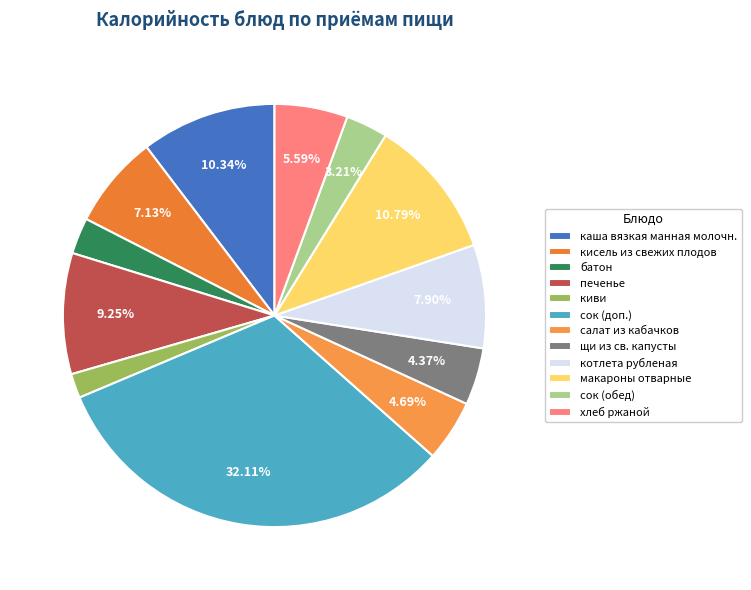

To the nearest percent, what percentage of the pie is хлеб ржаной?

6%